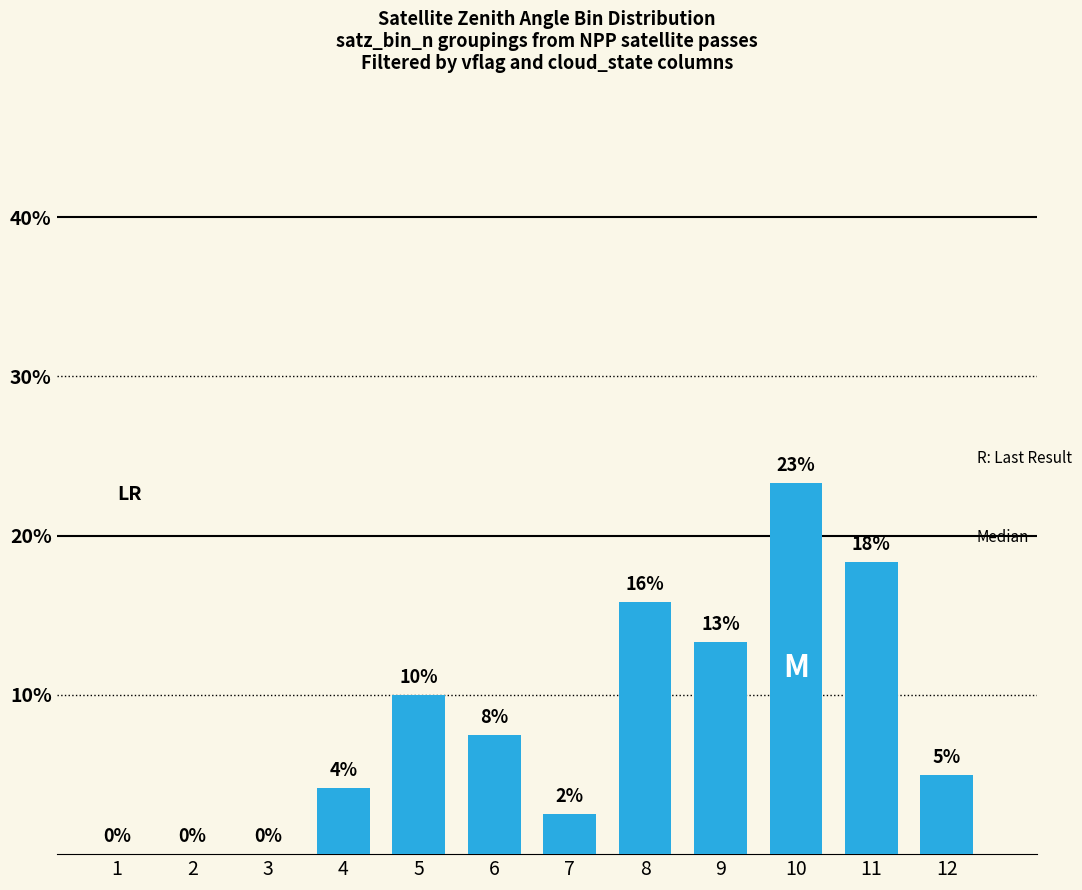

At which category does the chart reach its peak across all series?

10